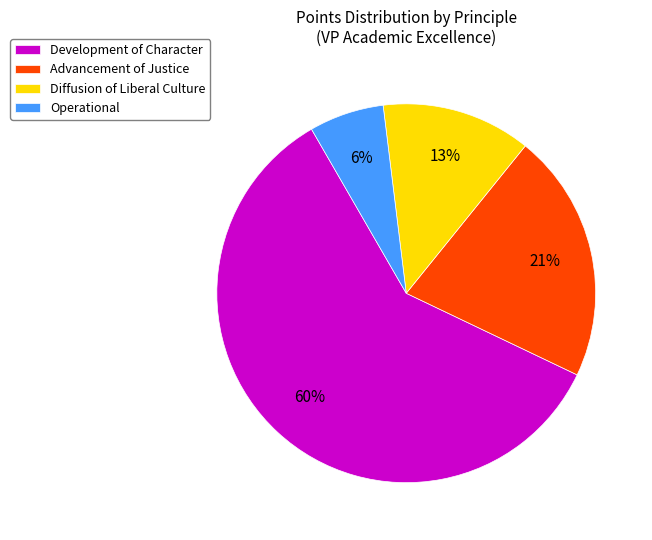

How many segments does this pie chart have?

4